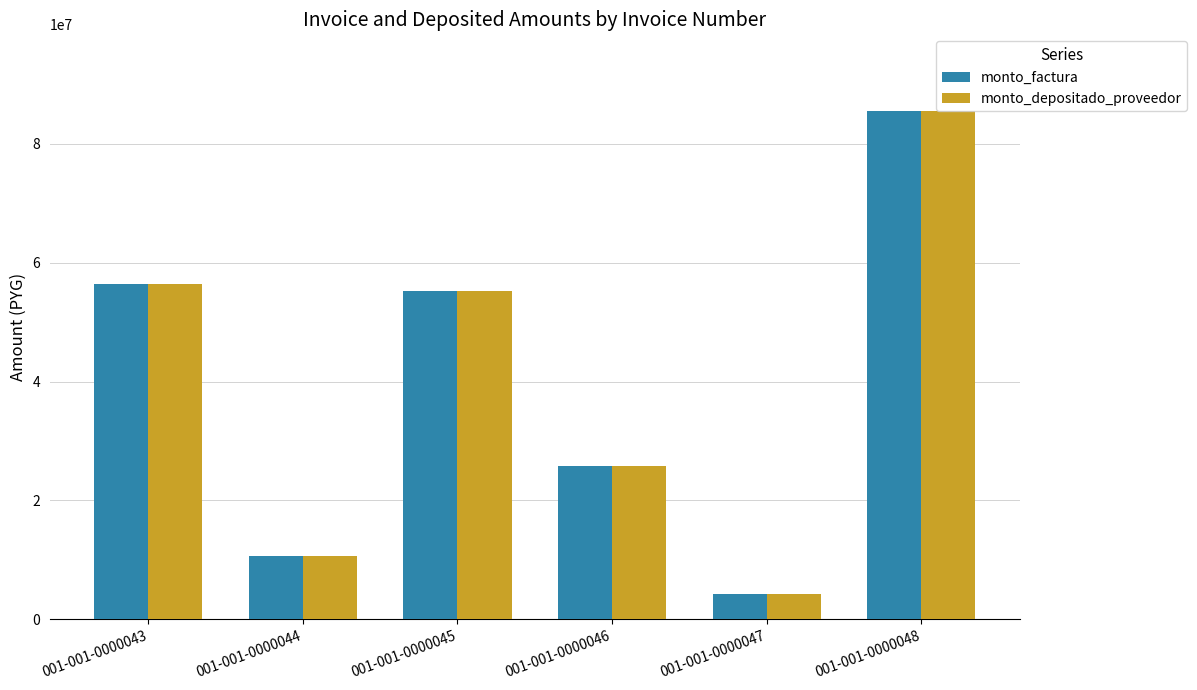

What is the smallest value displayed?

4200000